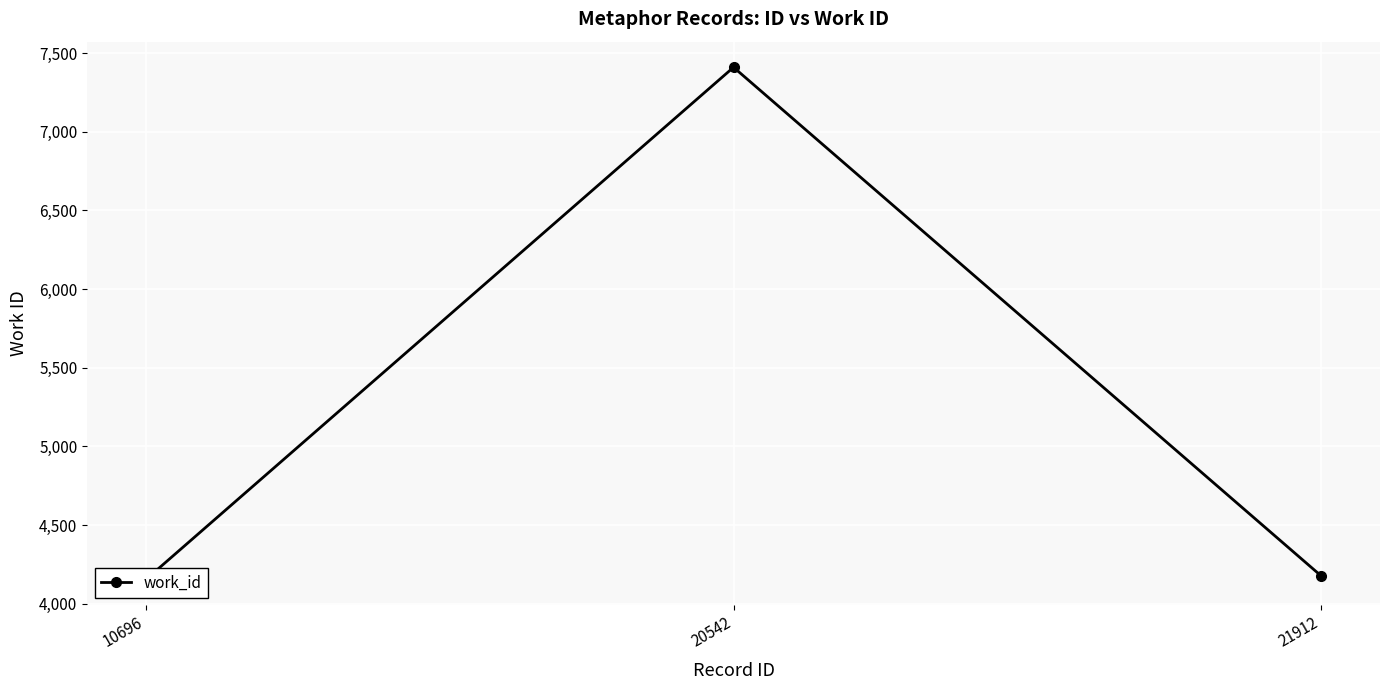

Reading left to right, extract all data points from this chart.

10696=4154	20542=7410	21912=4177